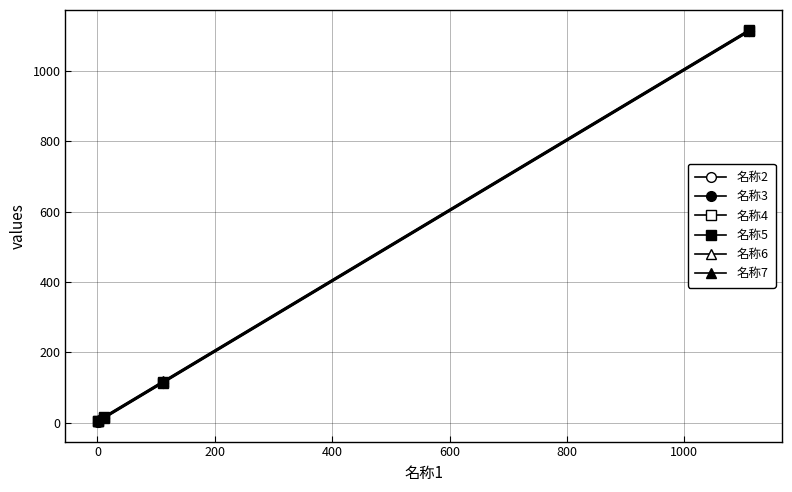

True or false: 名称7 and 名称6 cross at least once.

False